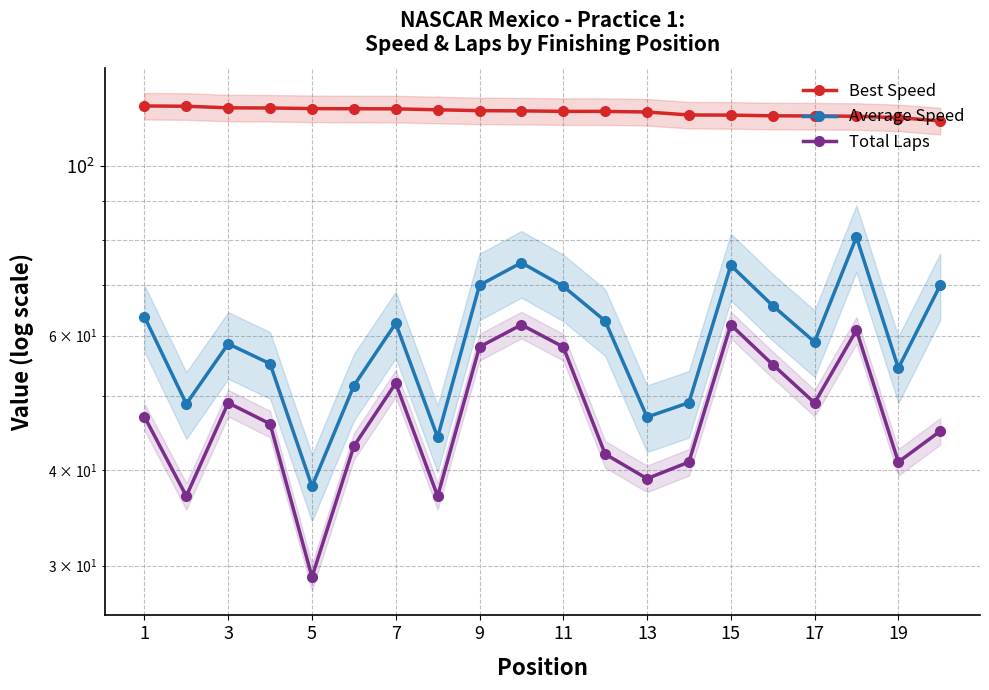

How many interior local valleys does the Total Laps series have?

6